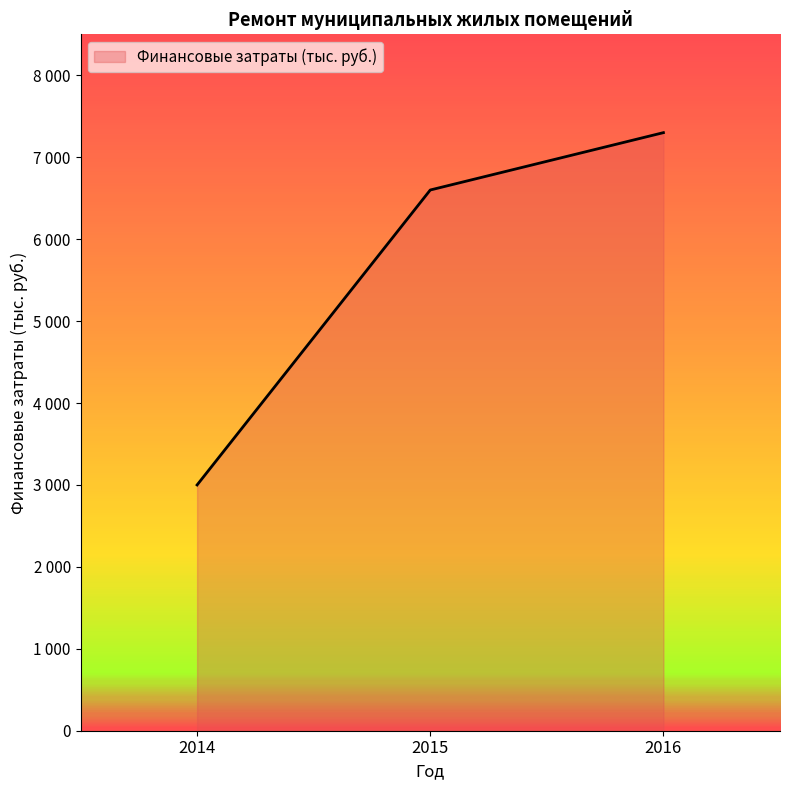

List the labels in order of value, largest first.

2016, 2015, 2014